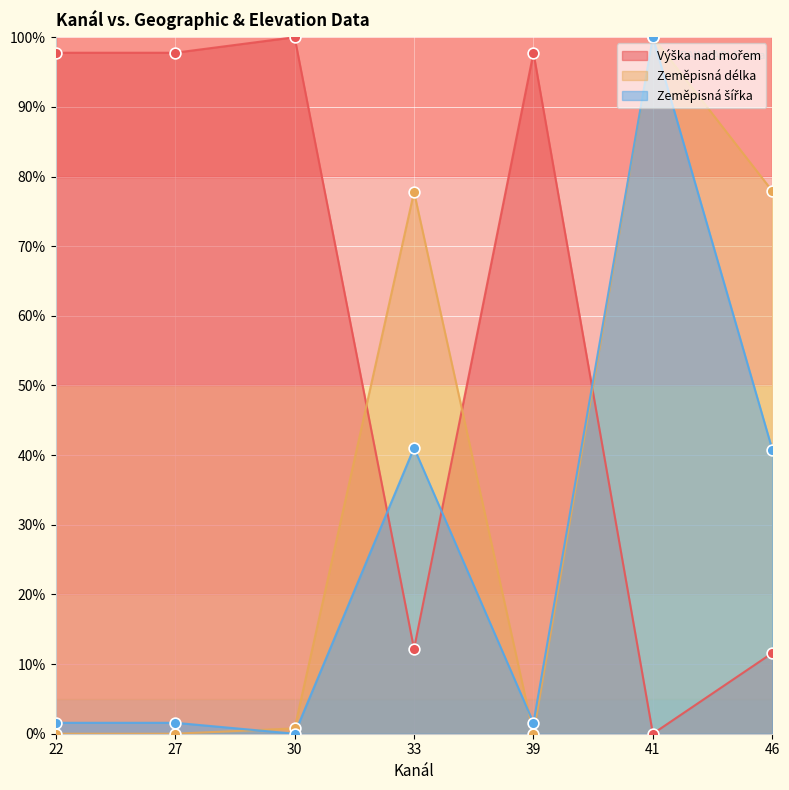

Is the value of Výška nad mořem at 46 greater than the value of Zeměpisná šířka at 46?

No